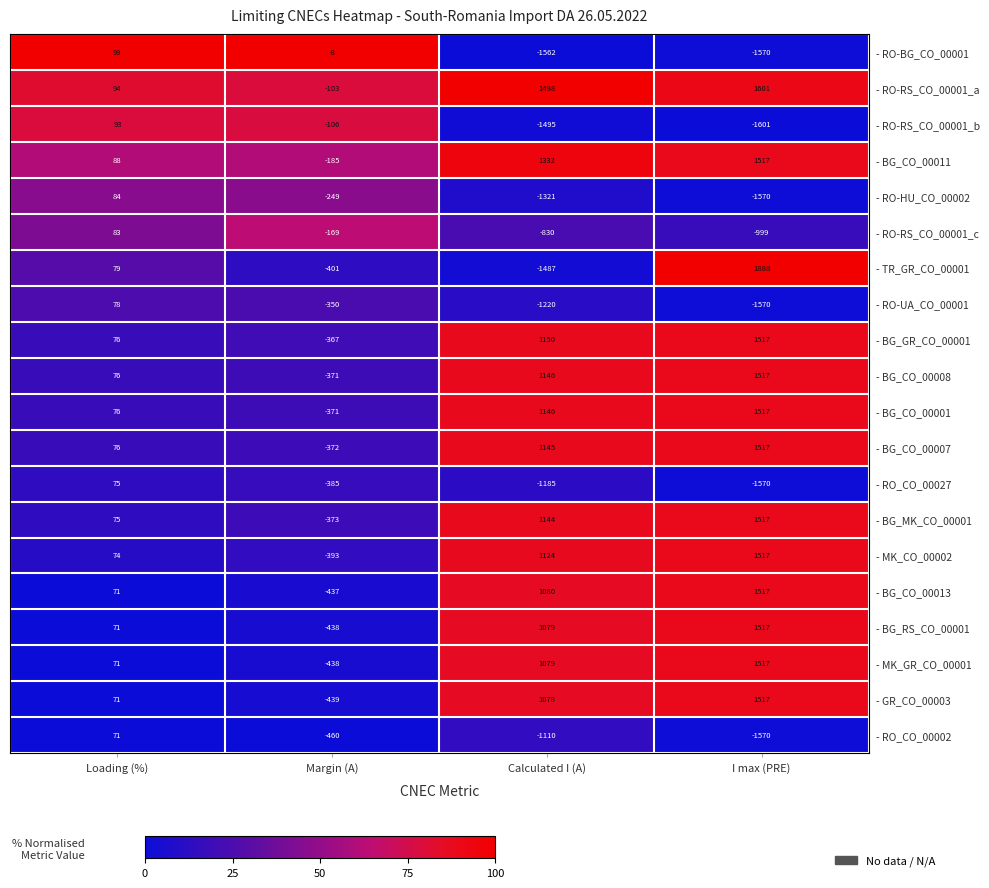

What is the difference between the second highest and second lowest values in the - RO-RS_CO_00001_a series?

1404